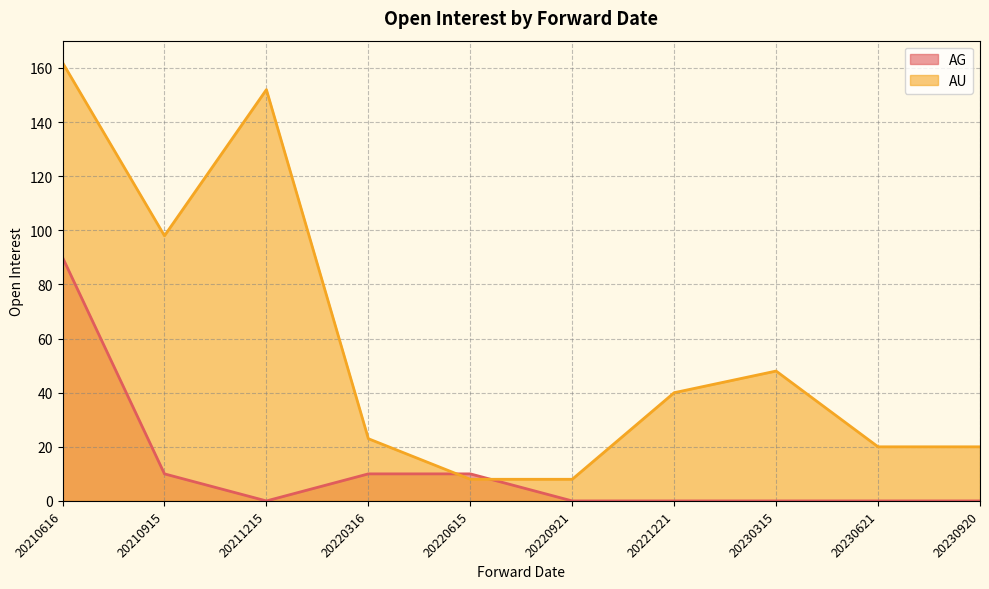

At which label does the data first exceed 40?

20210616